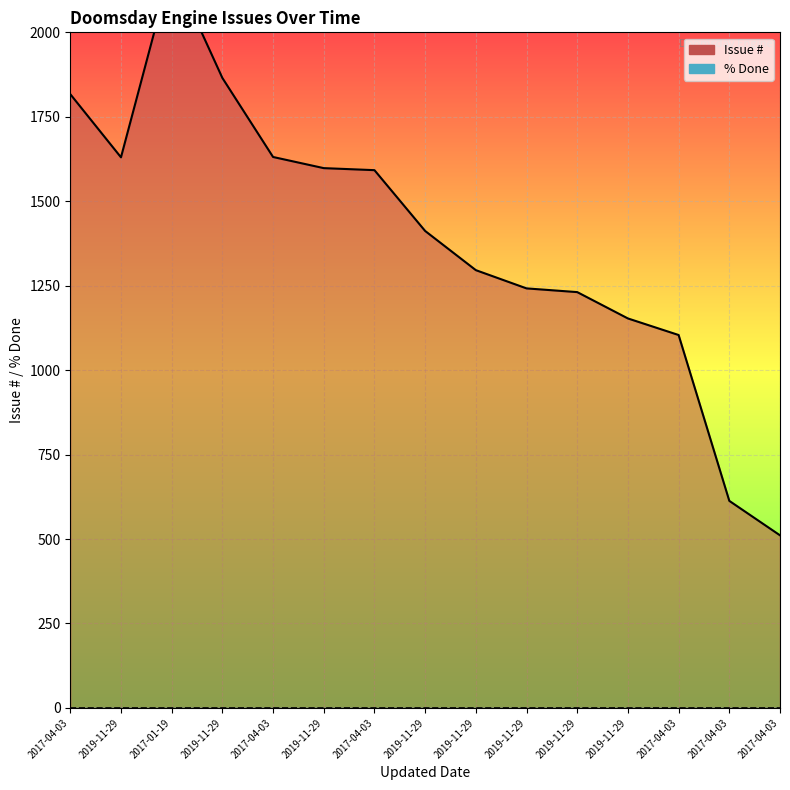

Is it true that the value at 2019-11-29 is 2509?

False